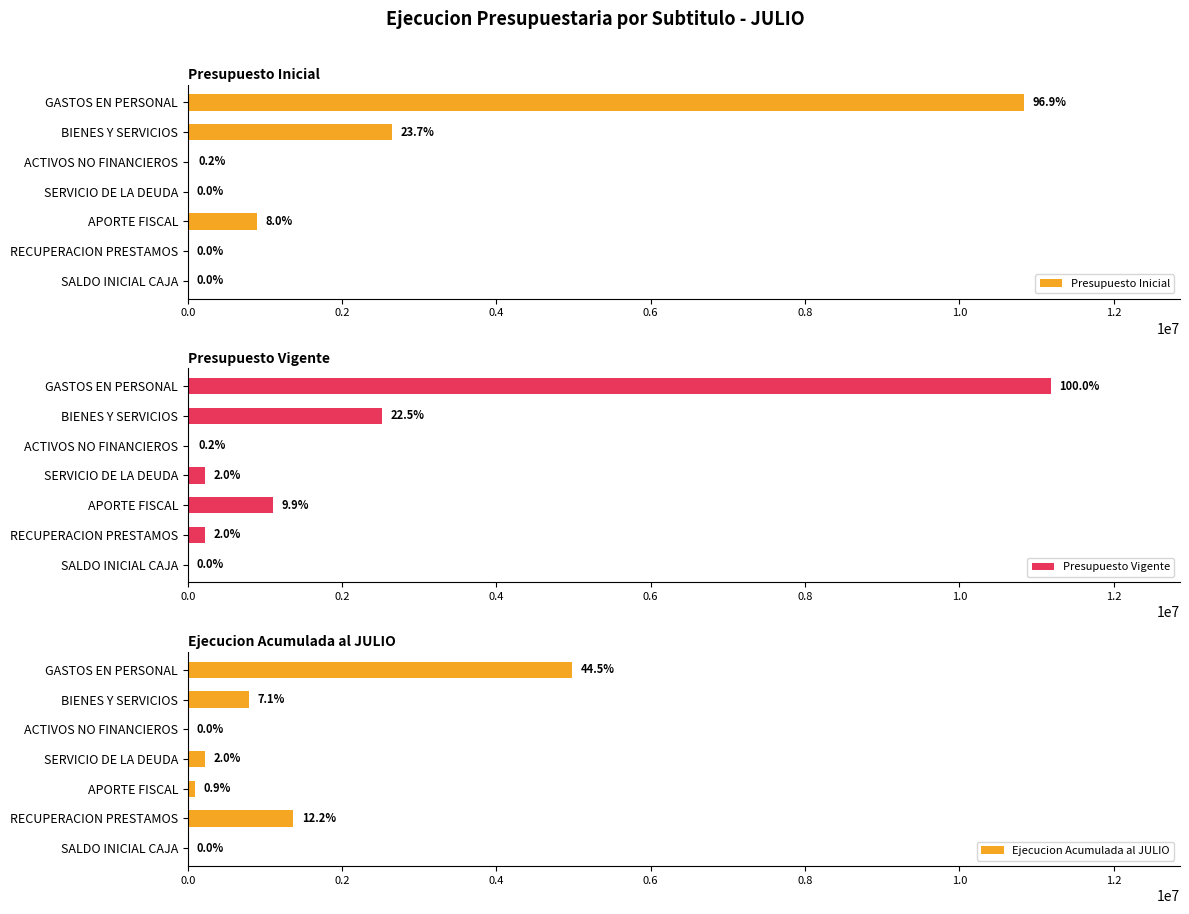

What is the sum of the Presupuesto Vigente values at ACTIVOS NO FINANCIEROS and GASTOS EN PERSONAL?

11203935